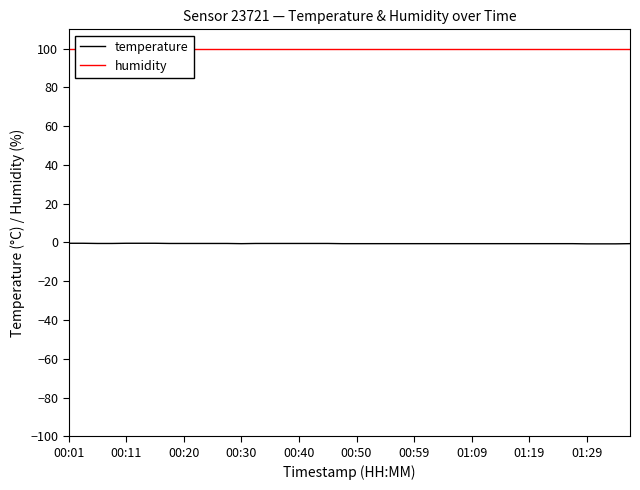

The value of humidity at 01:29 is 61.1. True or false?

False